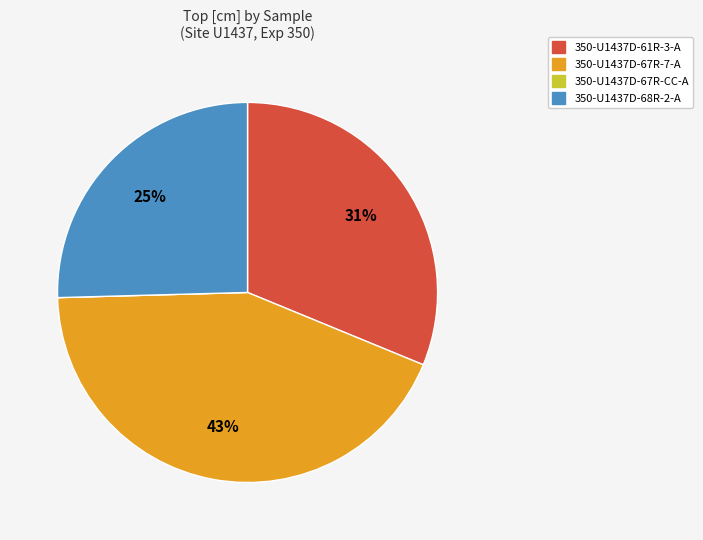

Combined, do 350-U1437D-68R-2-A and 350-U1437D-61R-3-A account for over 50%?

Yes